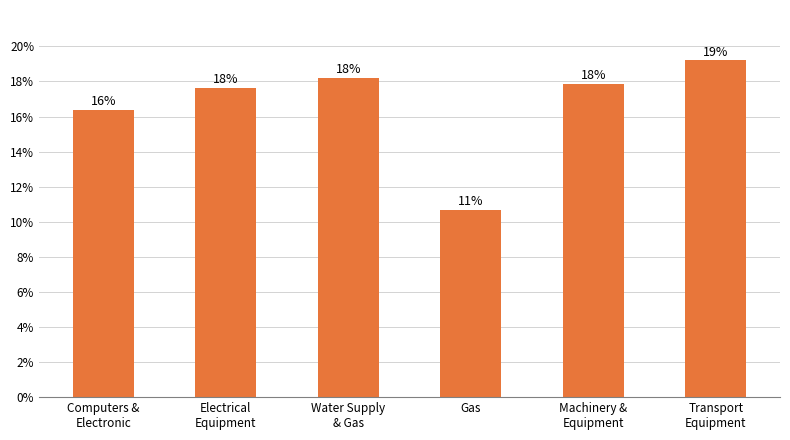

Rank the categories by value from highest to lowest.

Transport
Equipment, Water Supply
& Gas, Machinery &
Equipment, Electrical
Equipment, Computers &
Electronic, Gas